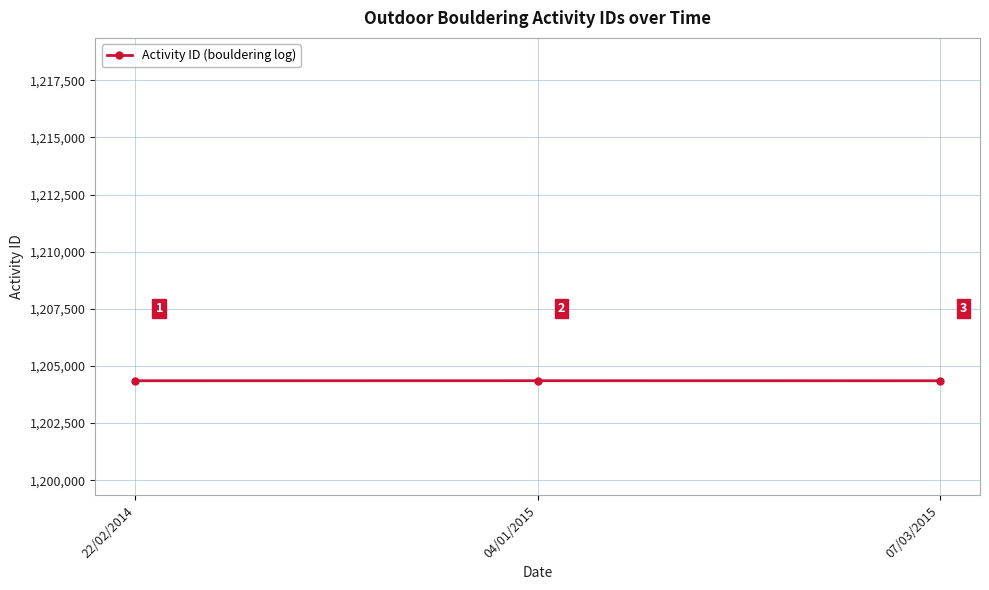

List the labels in order of value, largest first.

04/01/2015, 22/02/2014, 07/03/2015